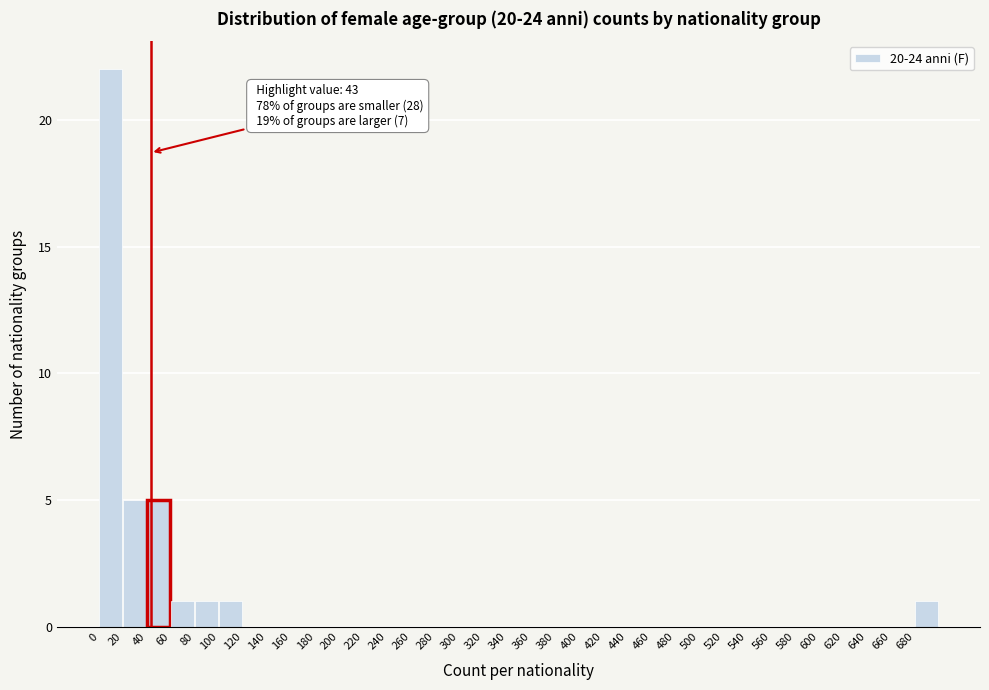

Which range on the x-axis has the tallest bar?

0 to 20